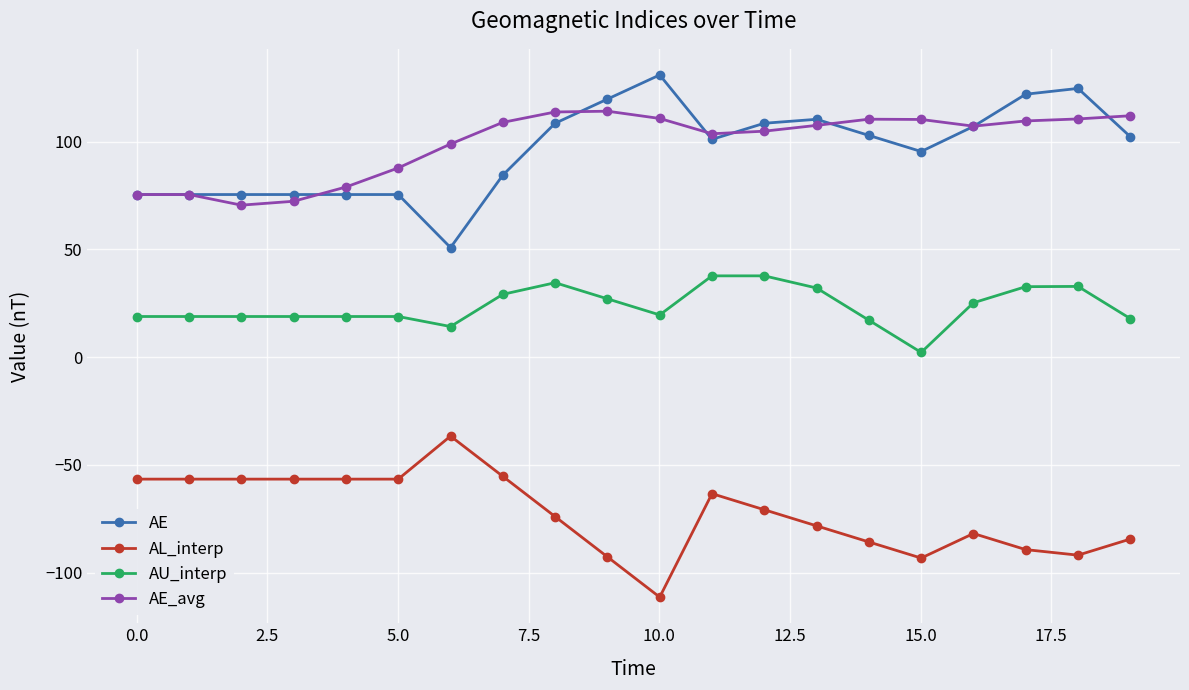

True or false: AE and AU_interp intersect in this chart.

False